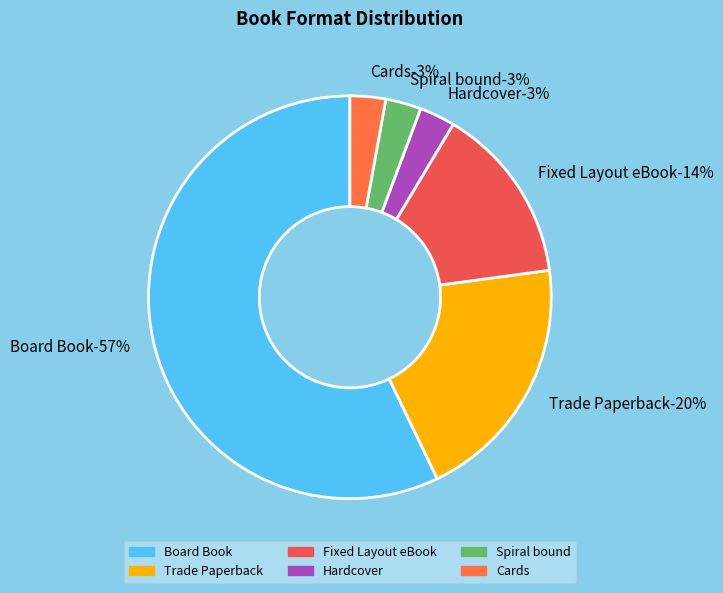

What portion of the pie excludes Cards?

97.1%